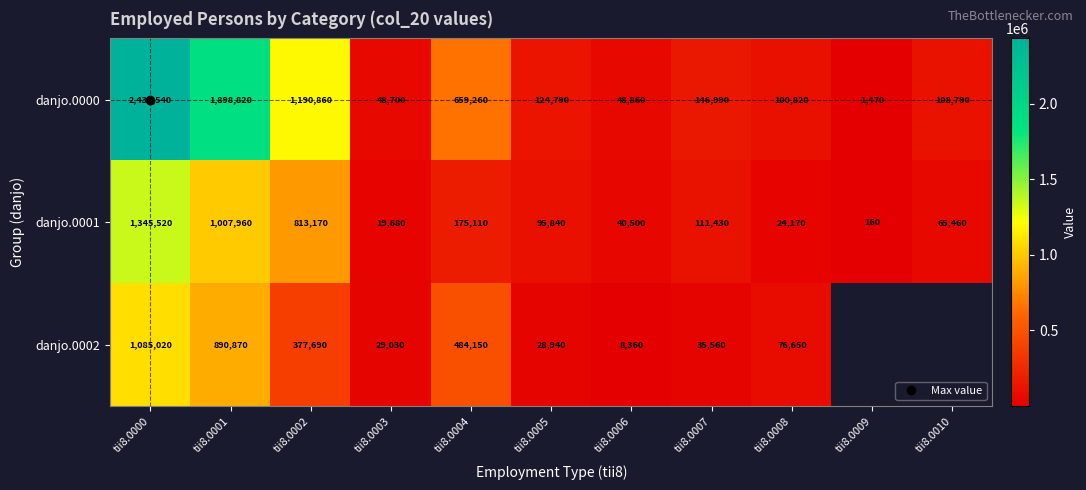

What is the maximum value shown in the chart?

2430540.0